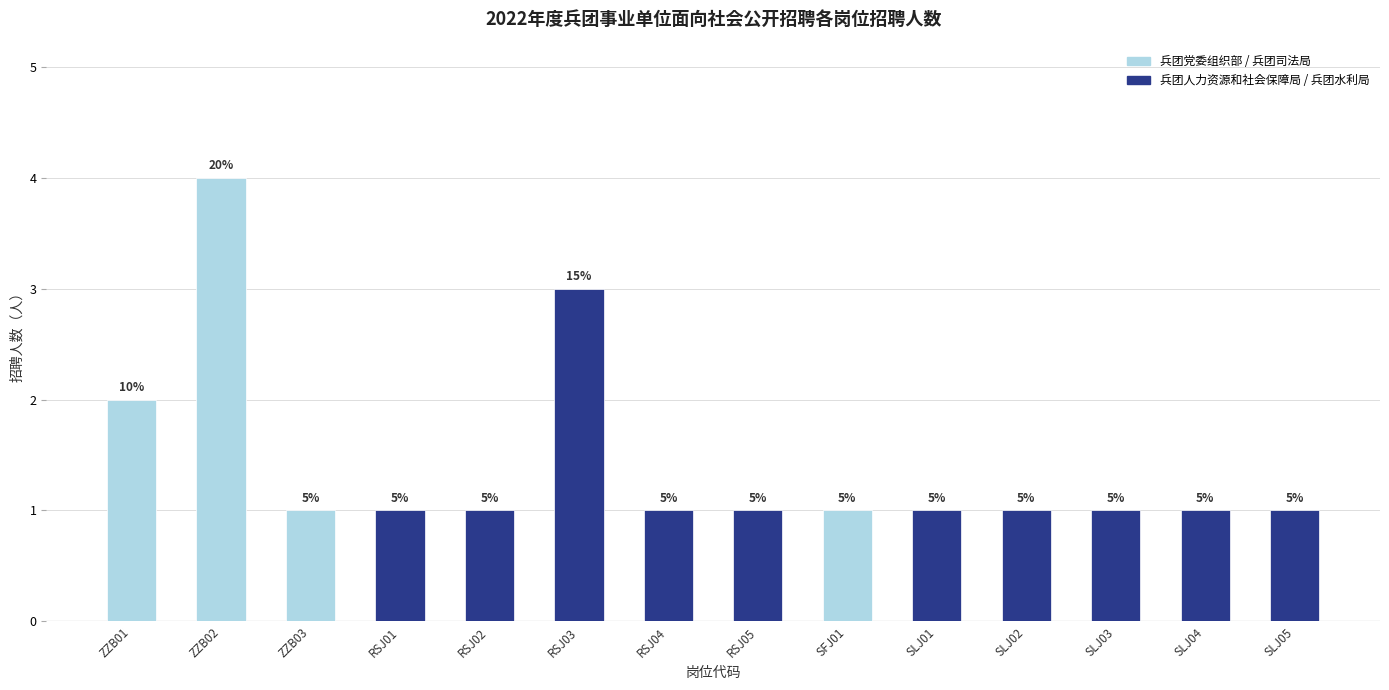

How many bars are there in total?

14